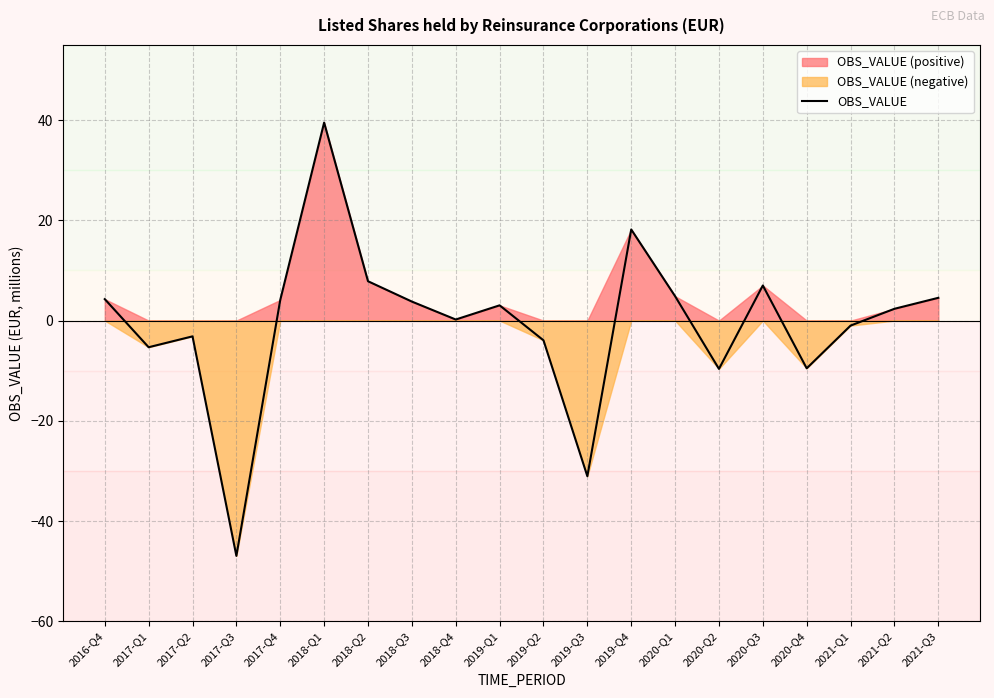

Which has a higher value, 2021-Q3 or 2018-Q1?

2018-Q1